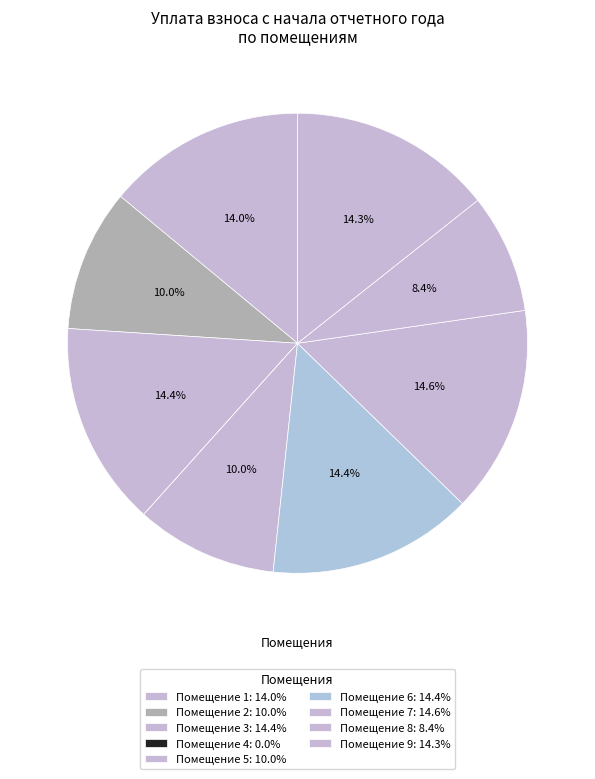

To the nearest percent, what is the average slice percentage?

11%